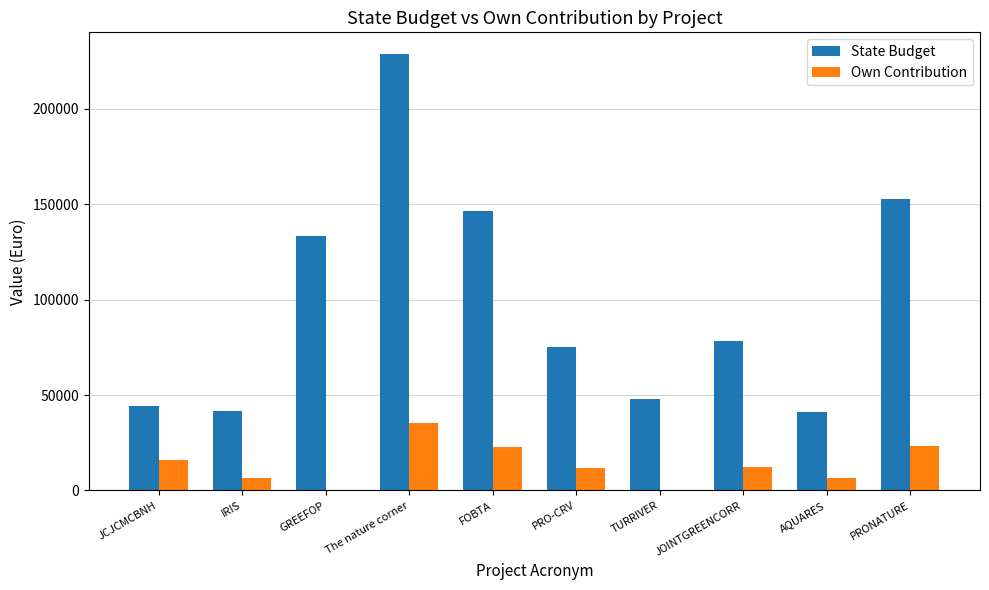

Read the State Budget value at TURRIVER.

47732.8